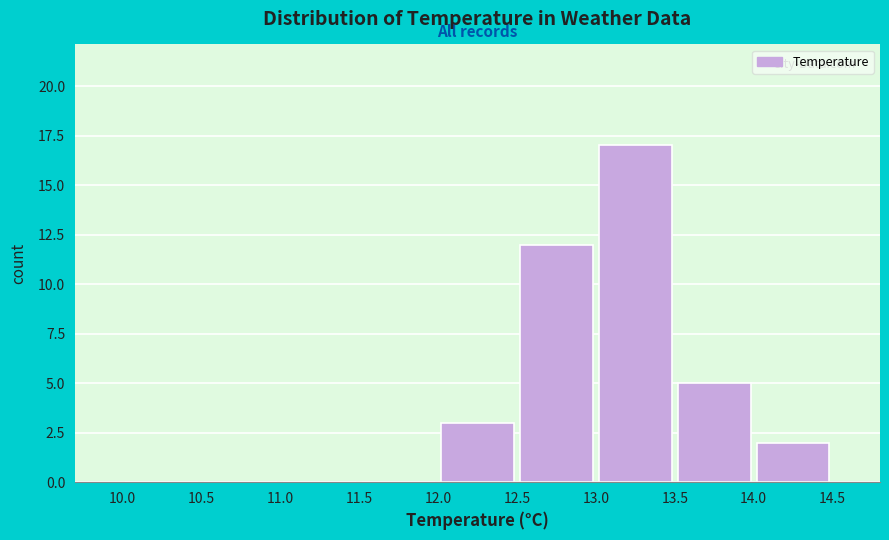

Reading left to right, transcribe this chart: for each bar, give the range it covers on the x-axis and its height. The values are not printed on the chart, so give them approximately, as read against the axis.

10.0 to 10.5: 0
10.5 to 11.0: 0
11.0 to 11.5: 0
11.5 to 12.0: 0
12.0 to 12.5: 3
12.5 to 13.0: 12
13.0 to 13.5: 17
13.5 to 14.0: 5
14.0 to 14.5: 2